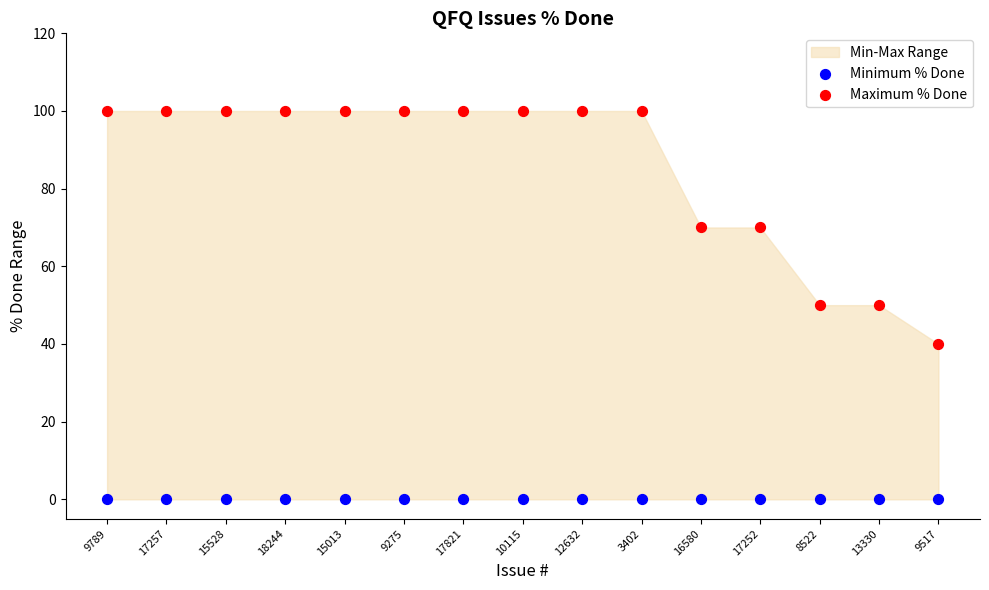

Which series contains the lowest Y value?

Minimum % Done